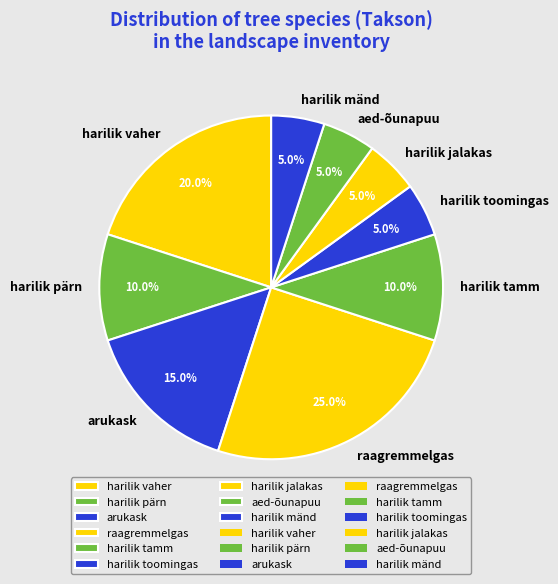

Is the sum of harilik toomingas and aed-õunapuu greater than half?

No